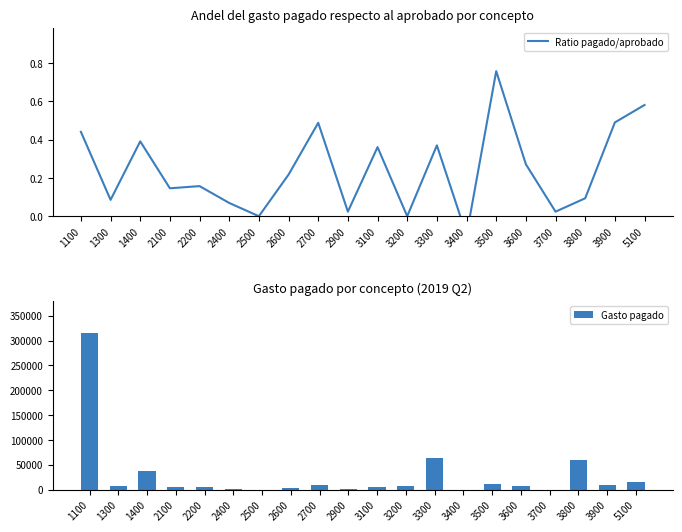

How many values in Gasto pagado are below zero?

1